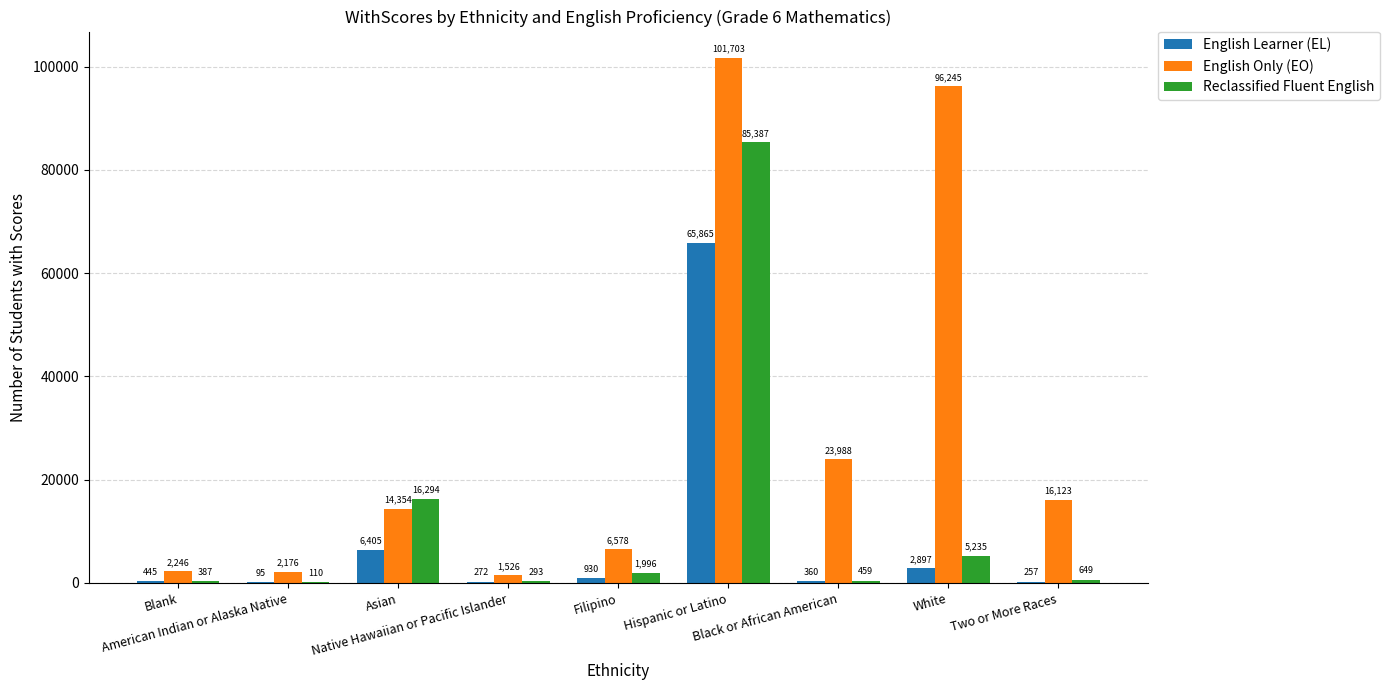

Is the value of Reclassified Fluent English at White greater than the value of English Learner (EL) at Asian?

No